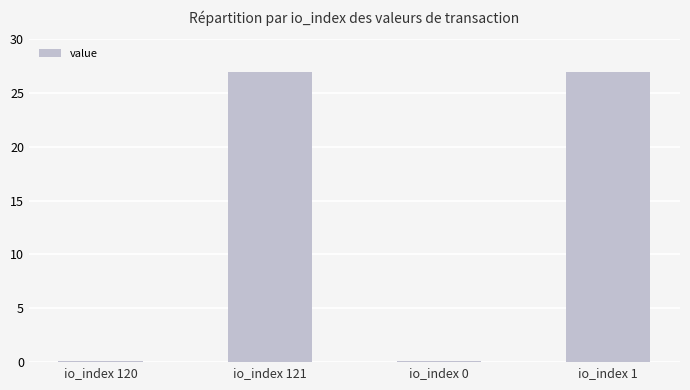

What is the greatest value displayed?

26.9